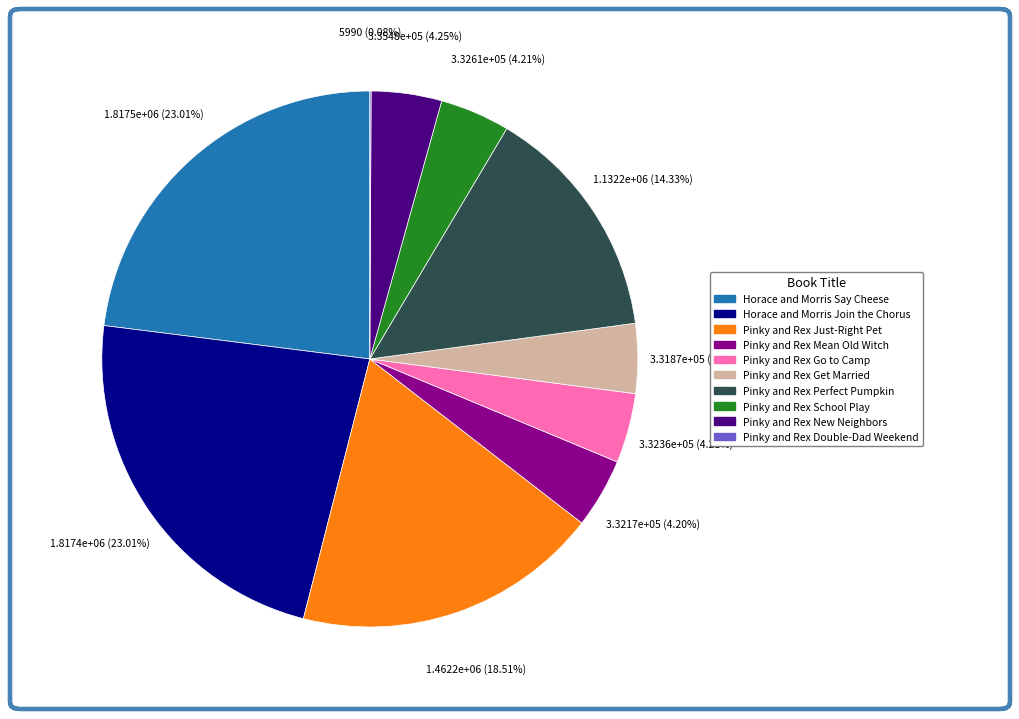

Is there any slice that represents more than half of the pie?

No